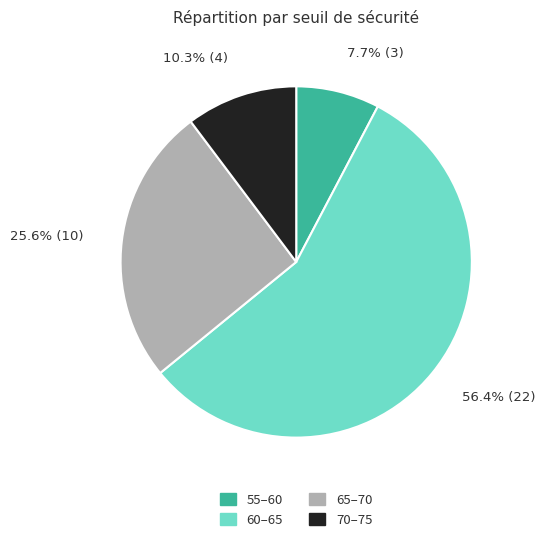

Count the number of slices in the pie.

4